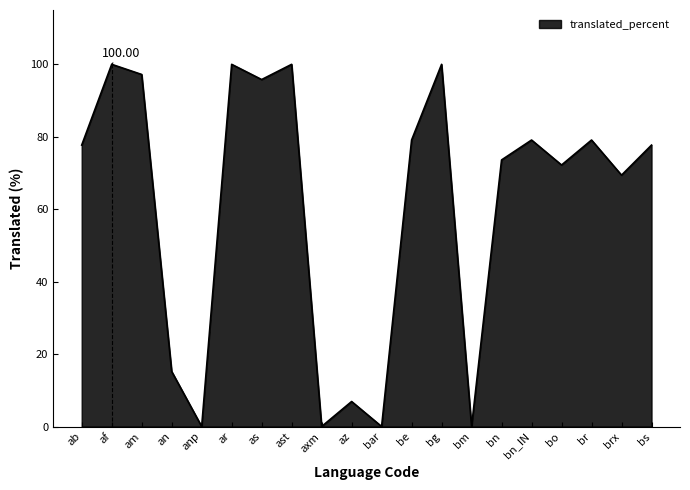

What is the ratio of the value at bo to the value at ab?

0.9